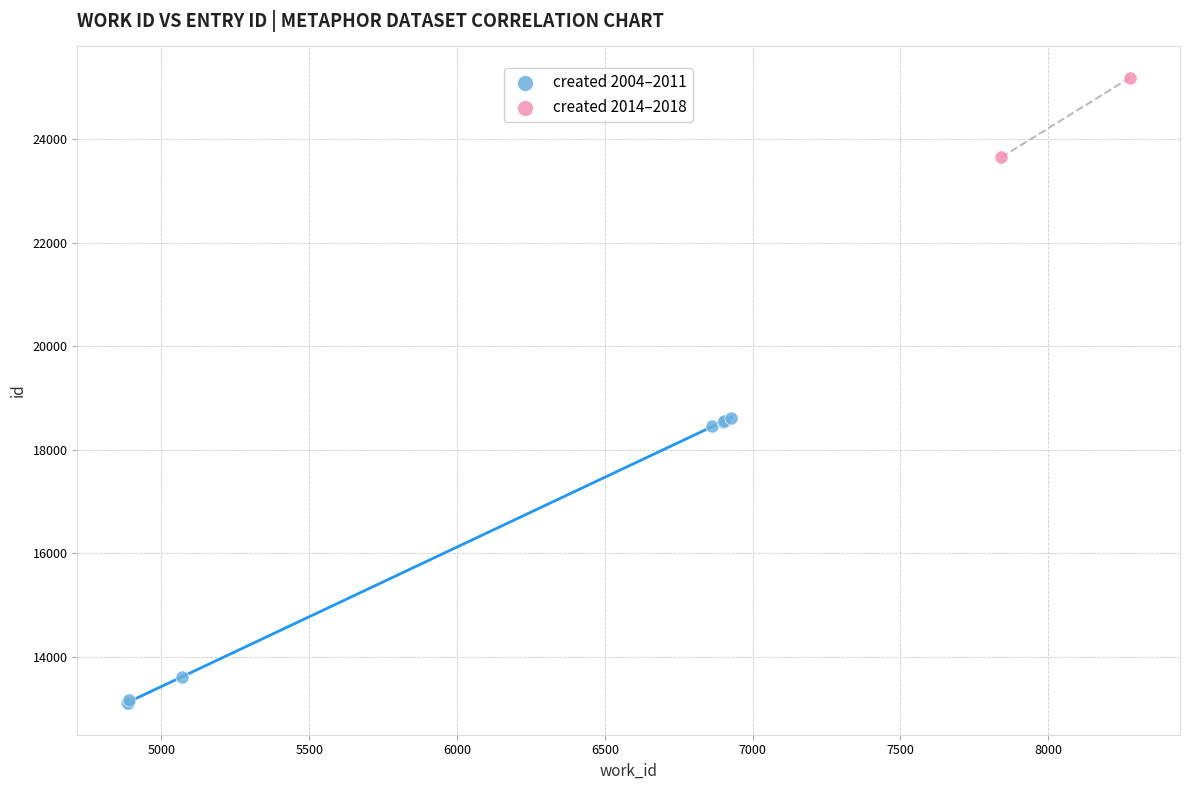

Which series contains the lowest Y value?

created 2004–2011